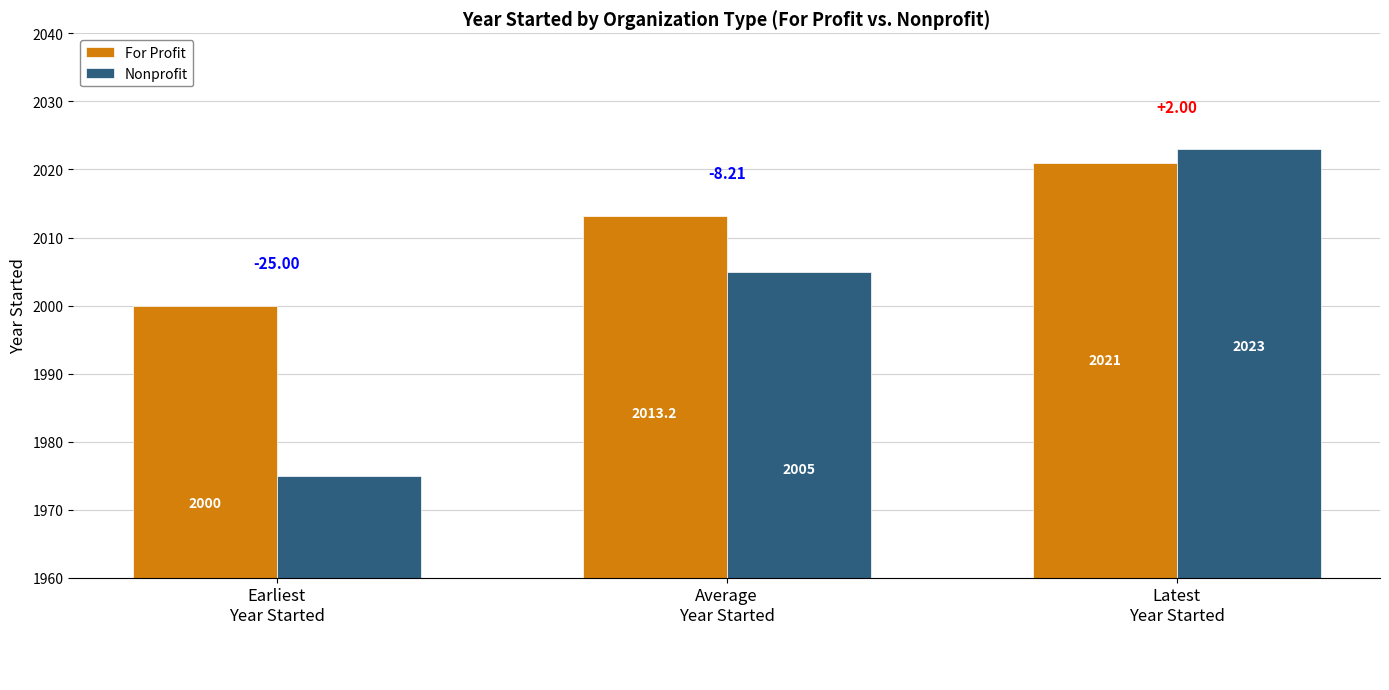

What is the label of the 3rd bar from the right?

Earliest
Year Started